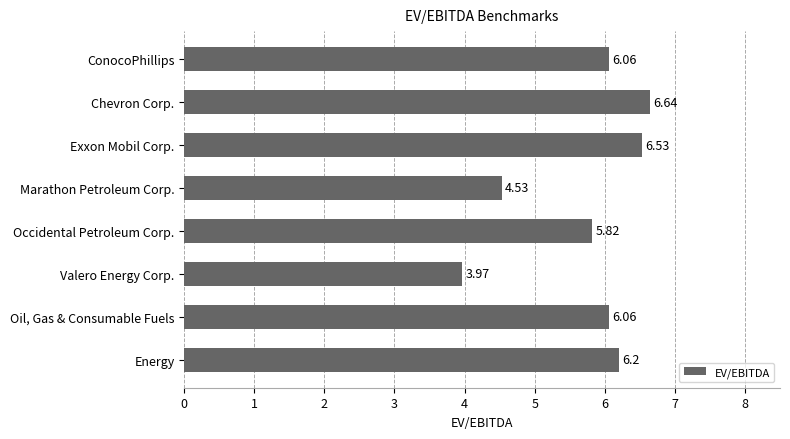

What is the label of the 8th bar from the bottom?

ConocoPhillips